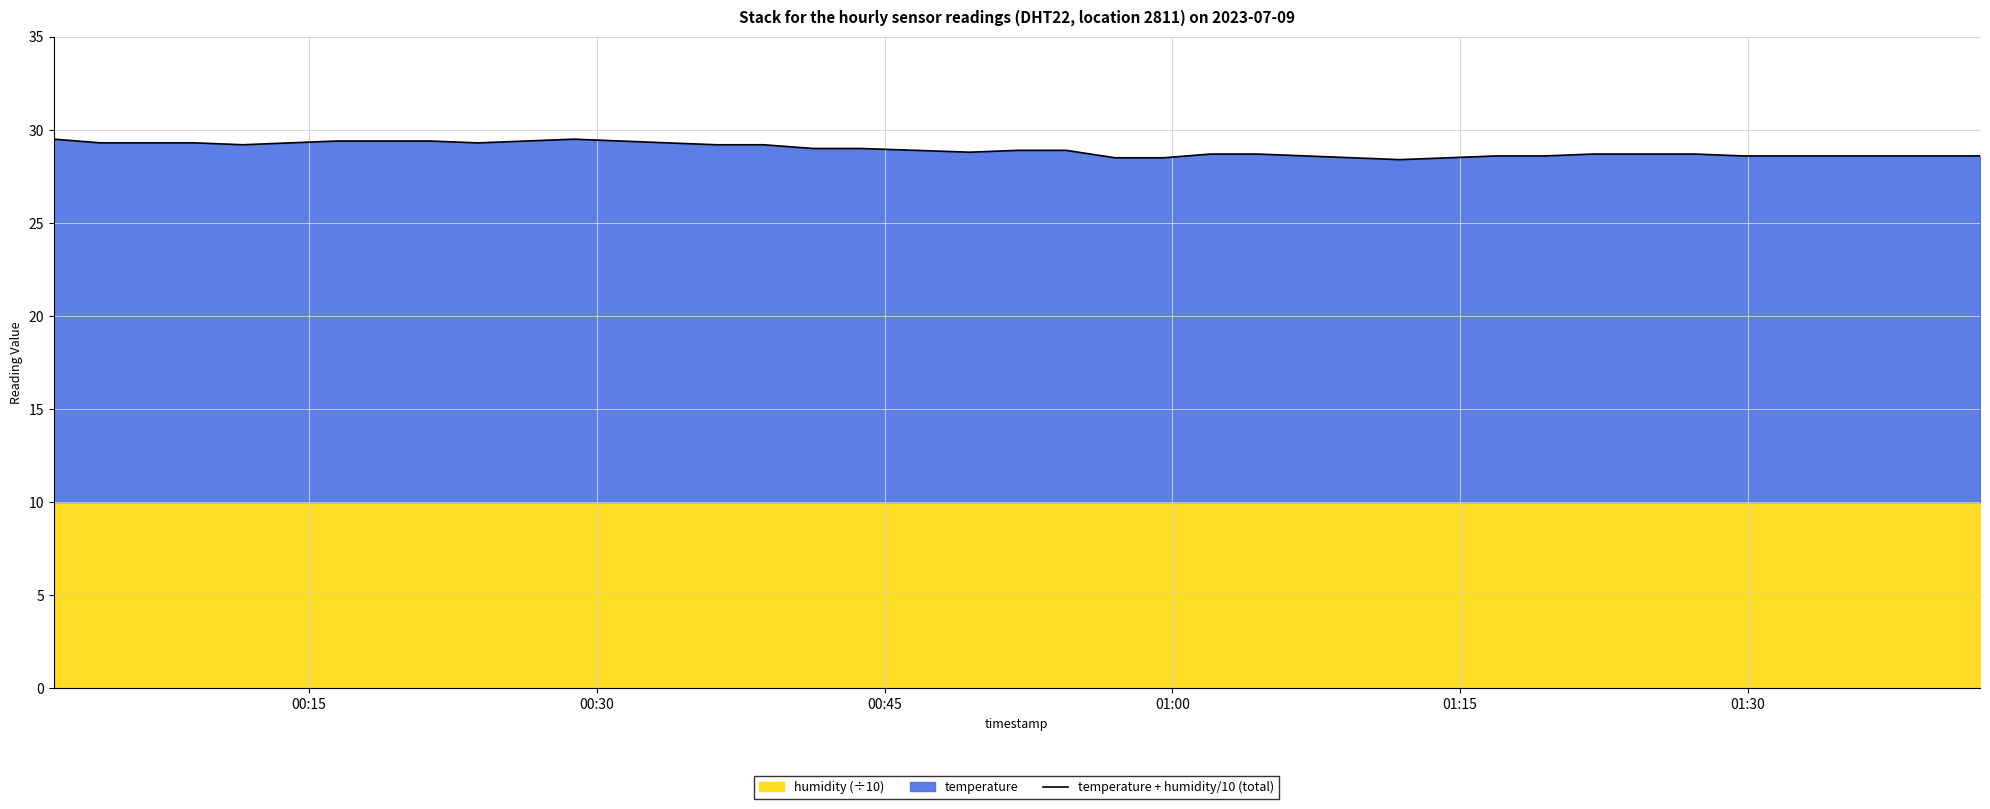

What is the minimum value for temperature + humidity/10 (total)?

28.4